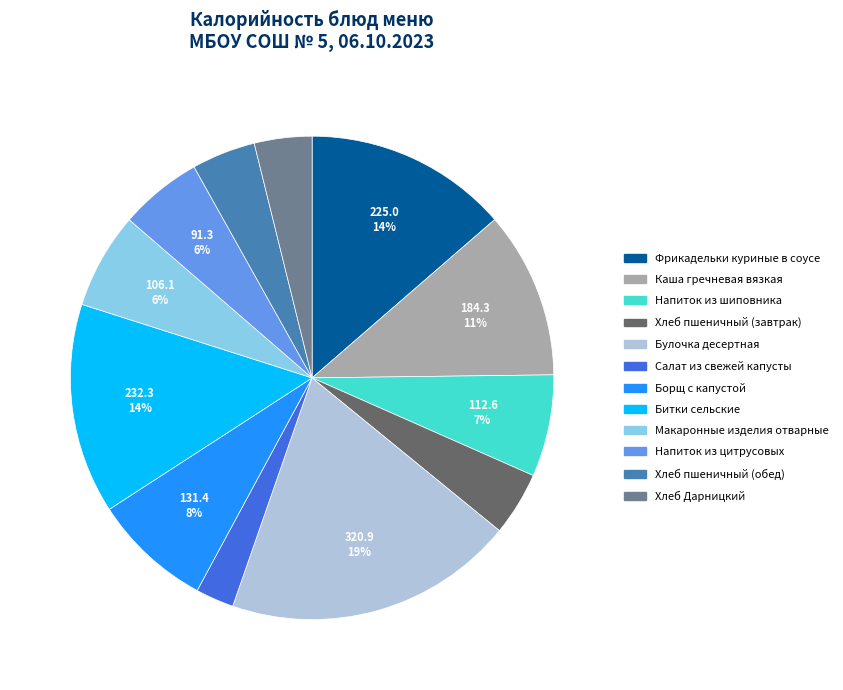

What is the smallest slice in the pie chart?

Салат из свежей капусты